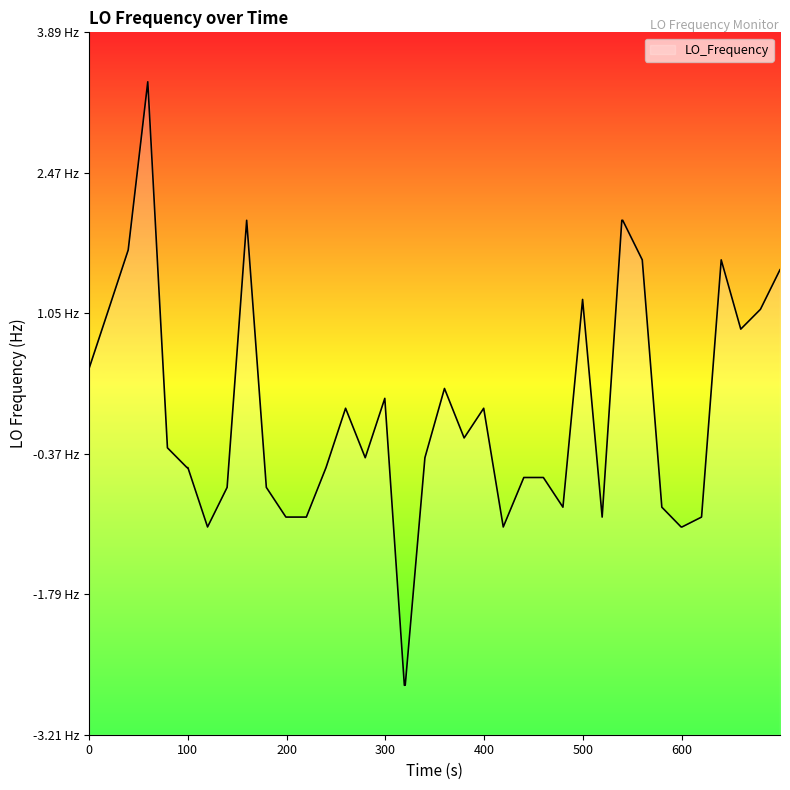

What is the greatest value displayed?

3.4